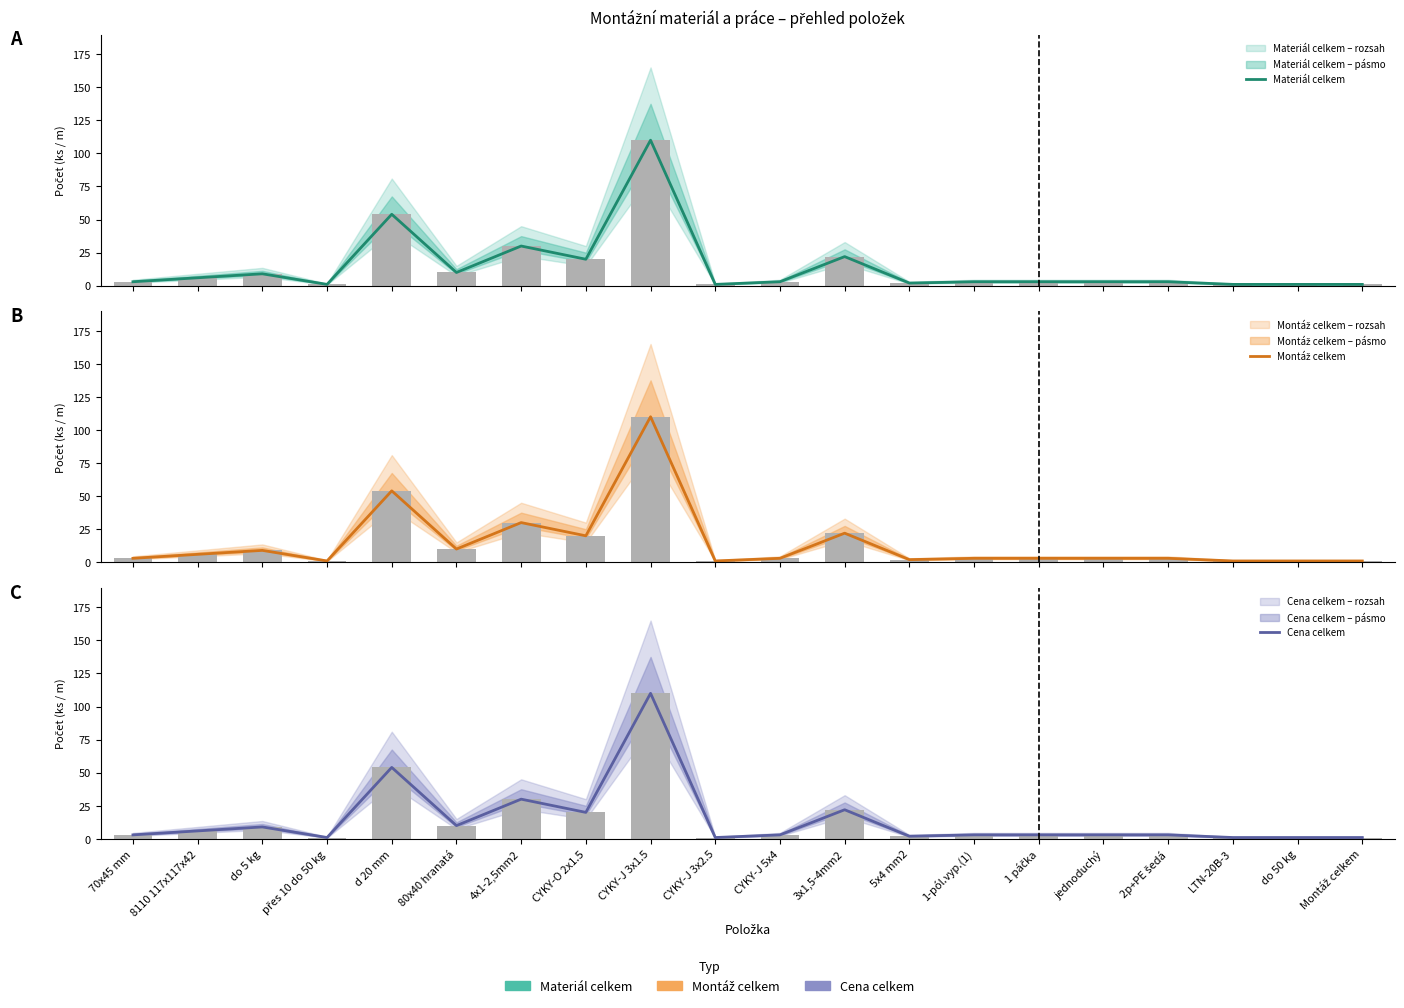

What is the value of the Cena celkem bar at the 13th from the left?

2